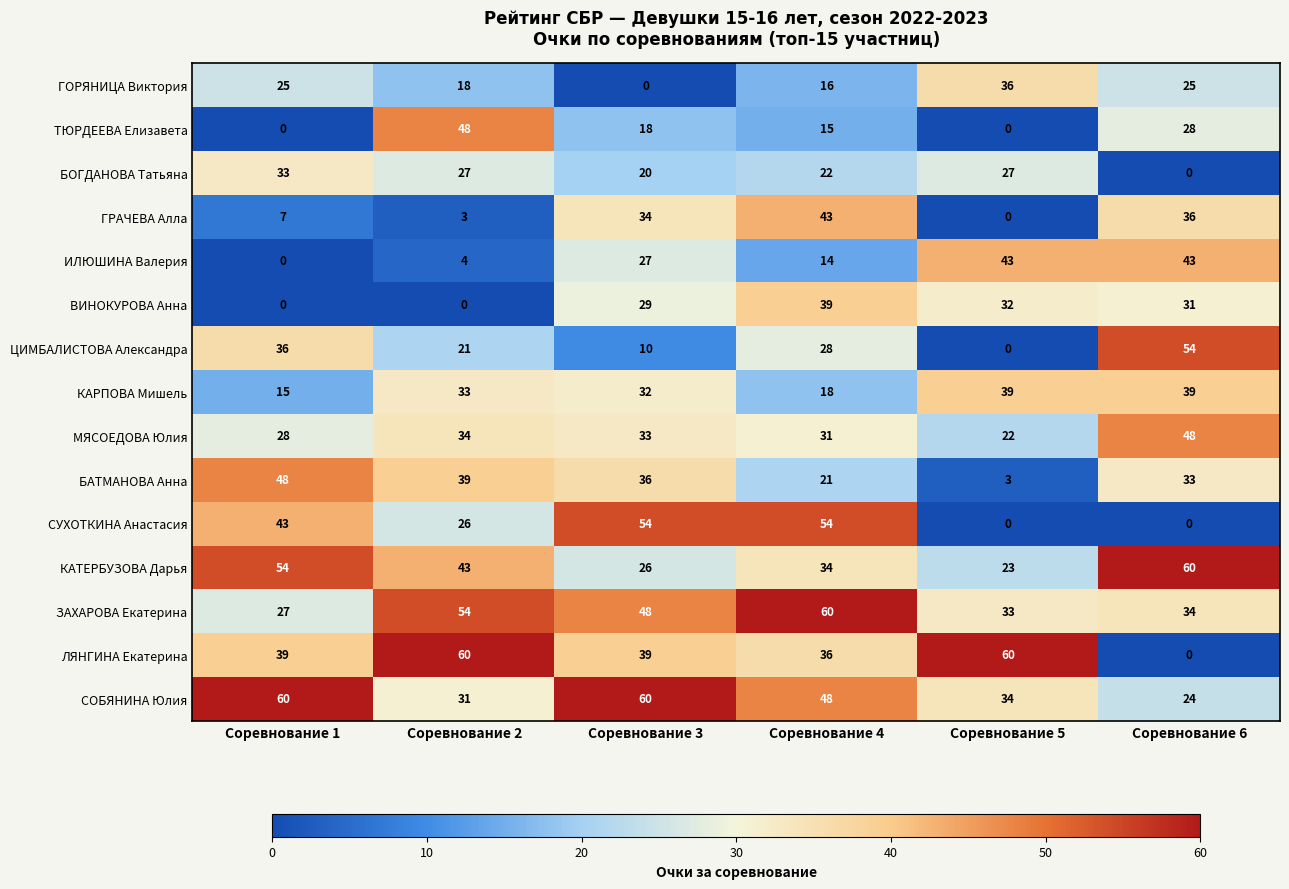

What is the sum of all ВИНОКУРОВА Анна values?

131